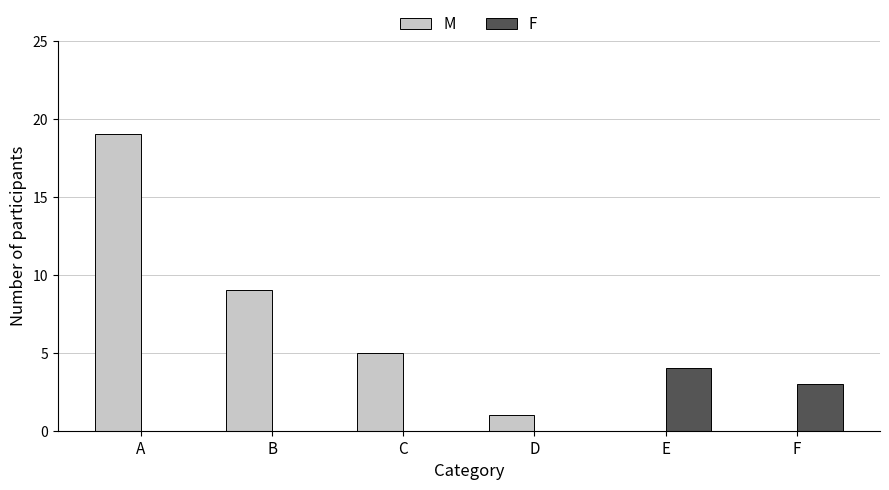

What is the greatest value displayed?

19